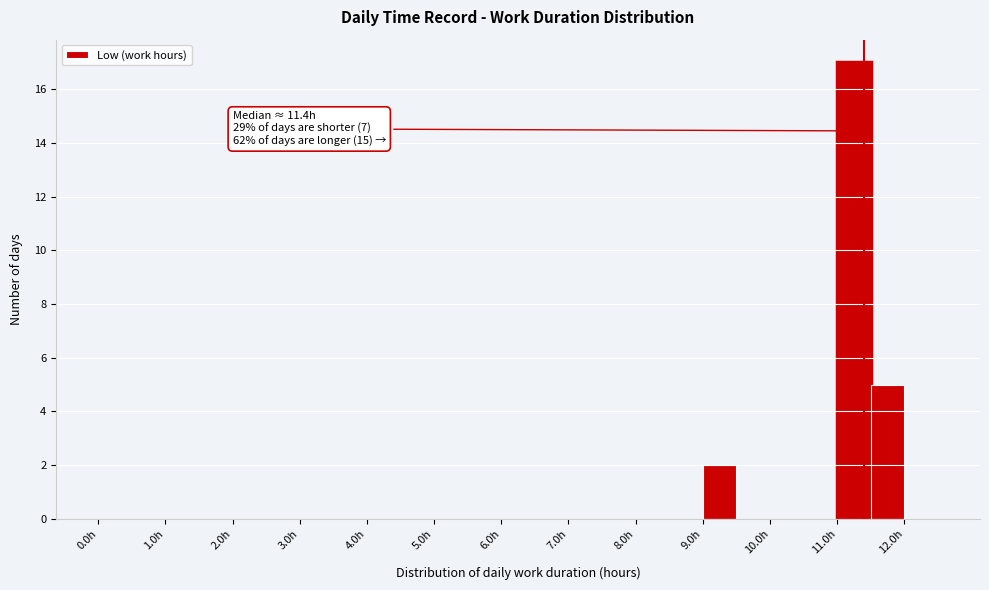

Over which range of the x-axis is the bar tallest?

11.0 to 11.5